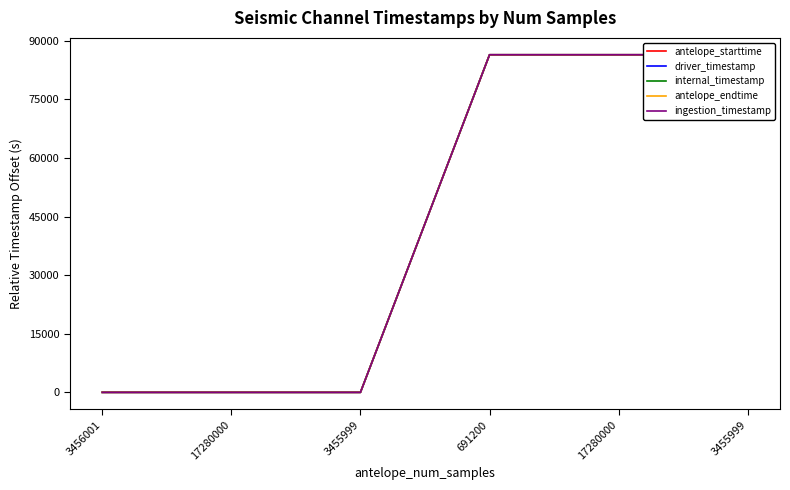

Is the value of antelope_starttime at 691200 greater than the value of ingestion_timestamp at 17280000?

Yes